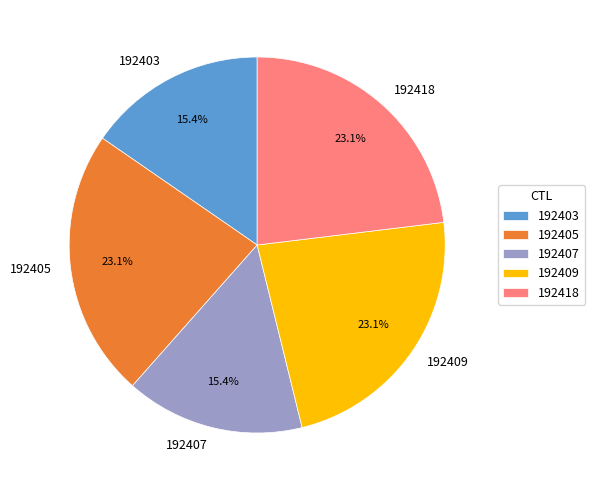

To the nearest percent, what portion does 192418 represent?

23%